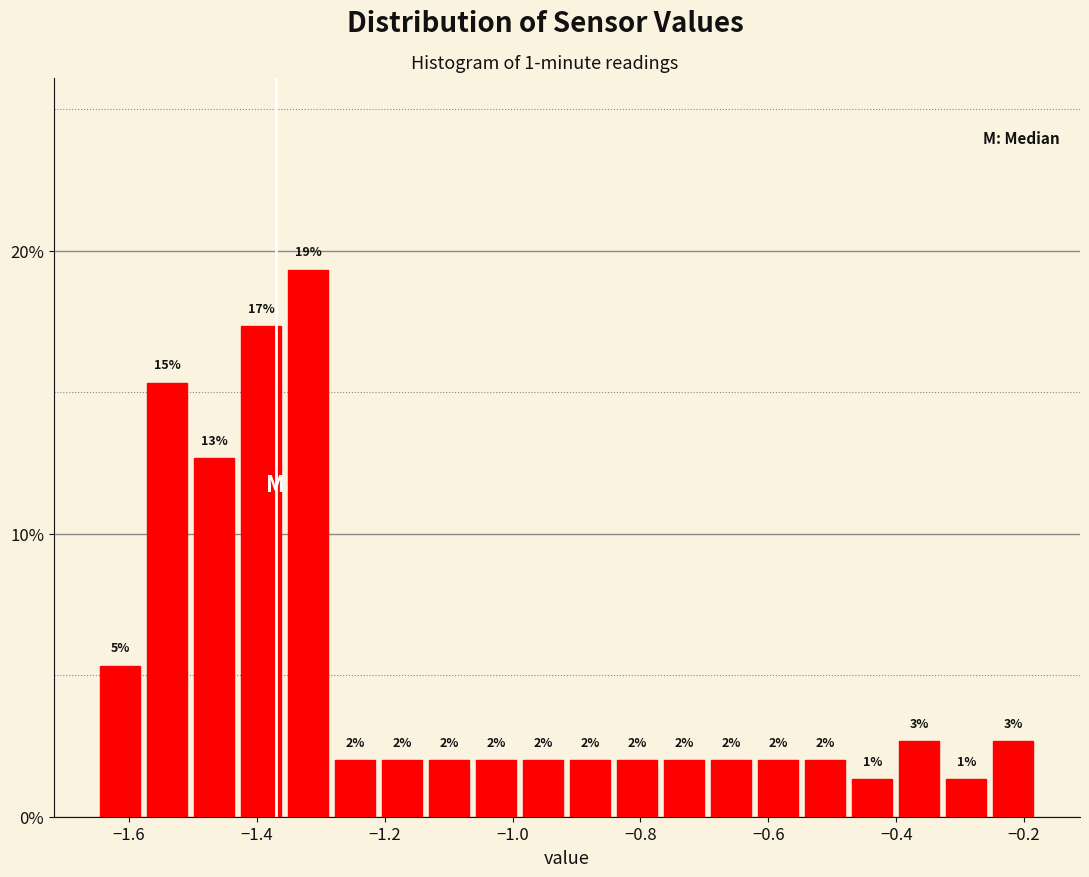

Read against the x-axis, roughly where is the centre of the tallest bar?

-1.32